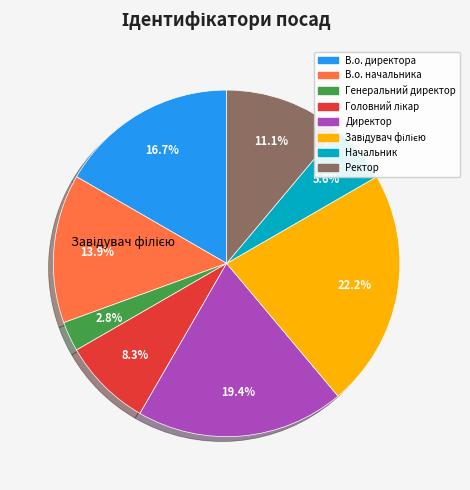

Is the sum of Ректор and Головний лікар greater than half?

No